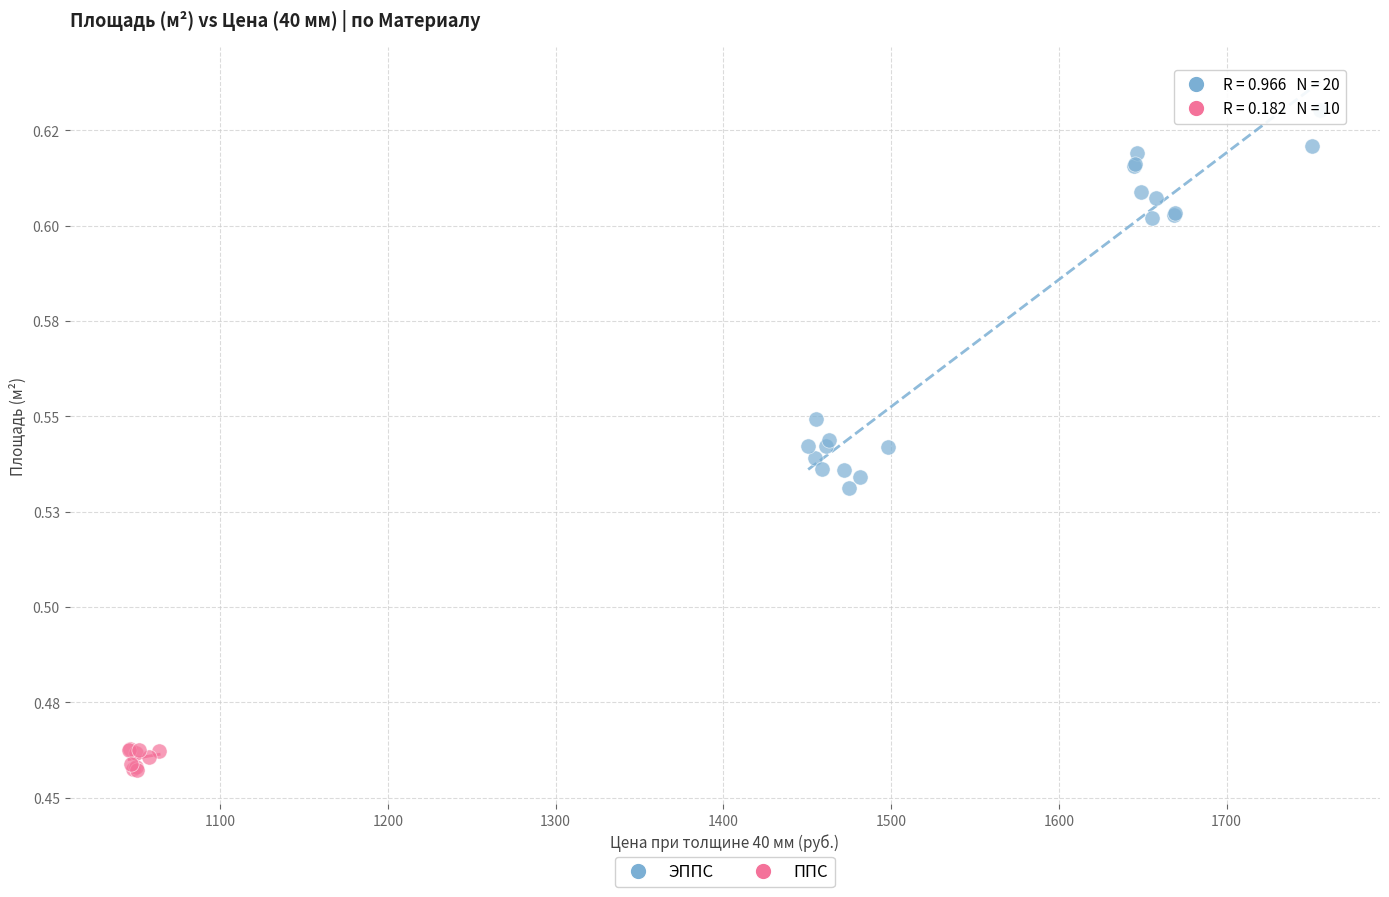

What are all the series names shown in the legend?

ЭППС, ППС